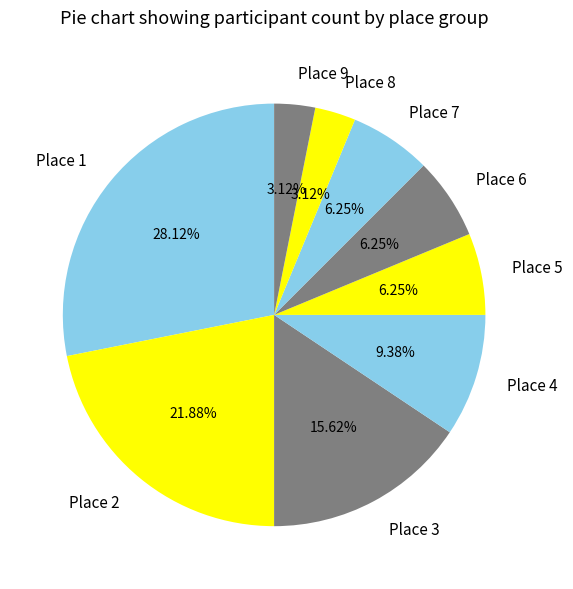

What percentage is the Place 7 slice, to the nearest percent?

6%